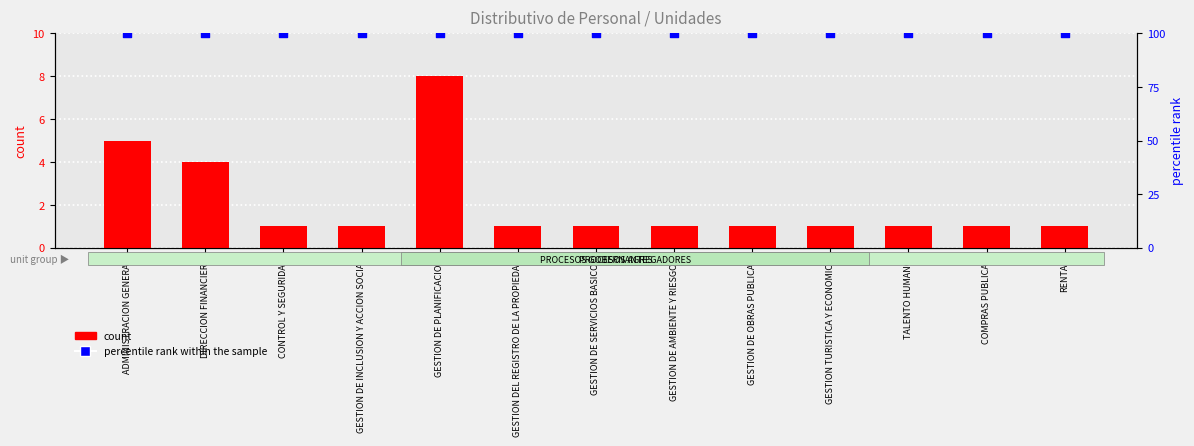

What are all the series names shown in the legend?

count, percentile rank within the sample